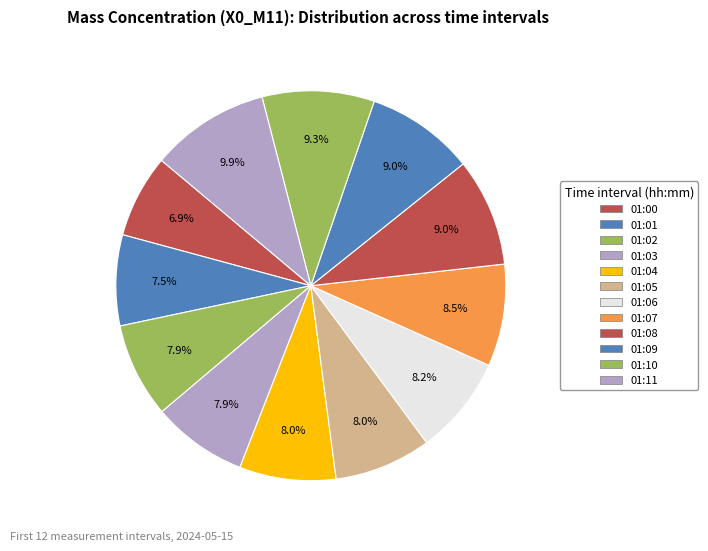

True or false: 01:02 accounts for 15% of the total.

False